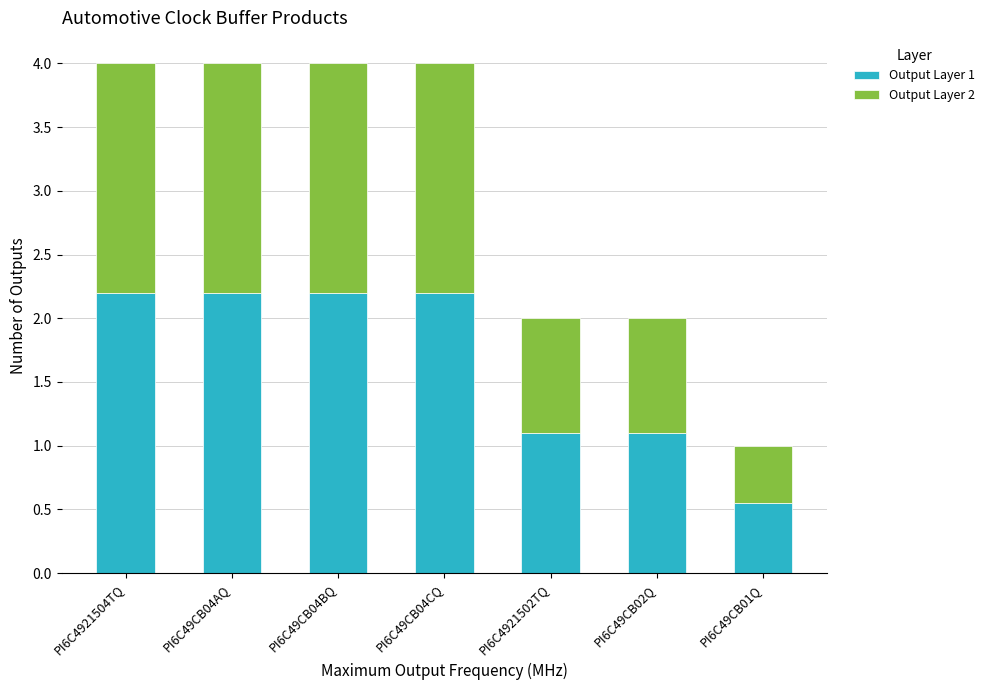

What is the average value of the Output Layer 1 series?

1.7